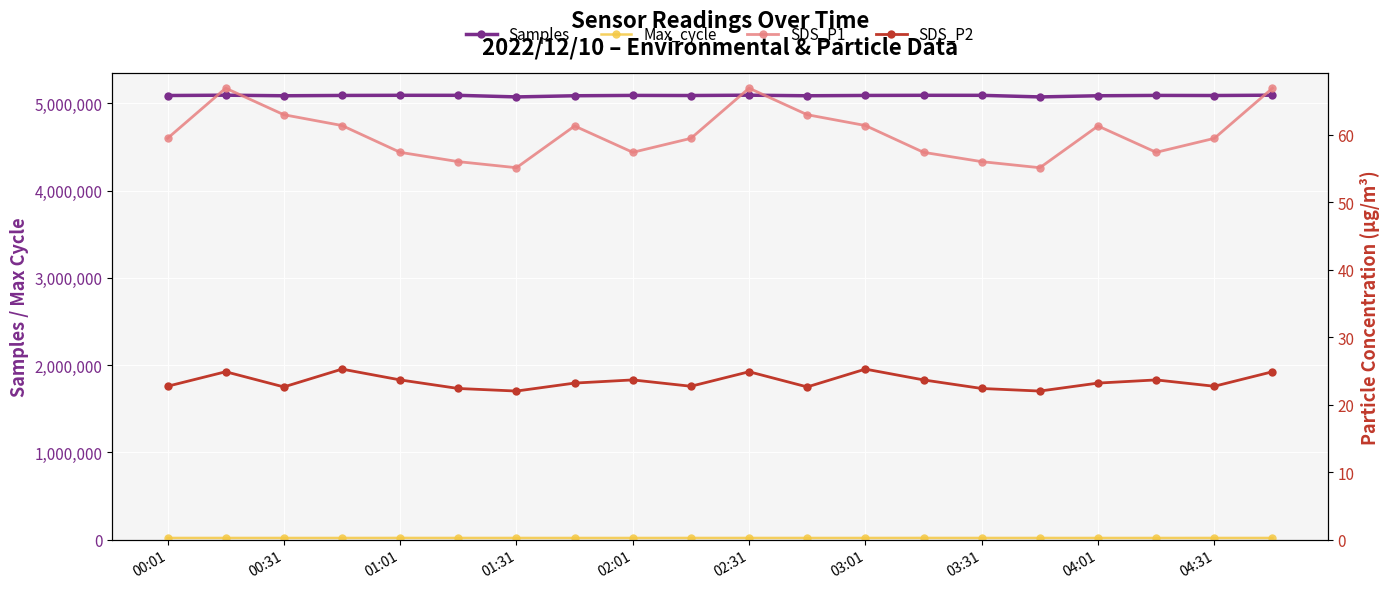

Between 03:31 and 02:31, which is larger?

02:31